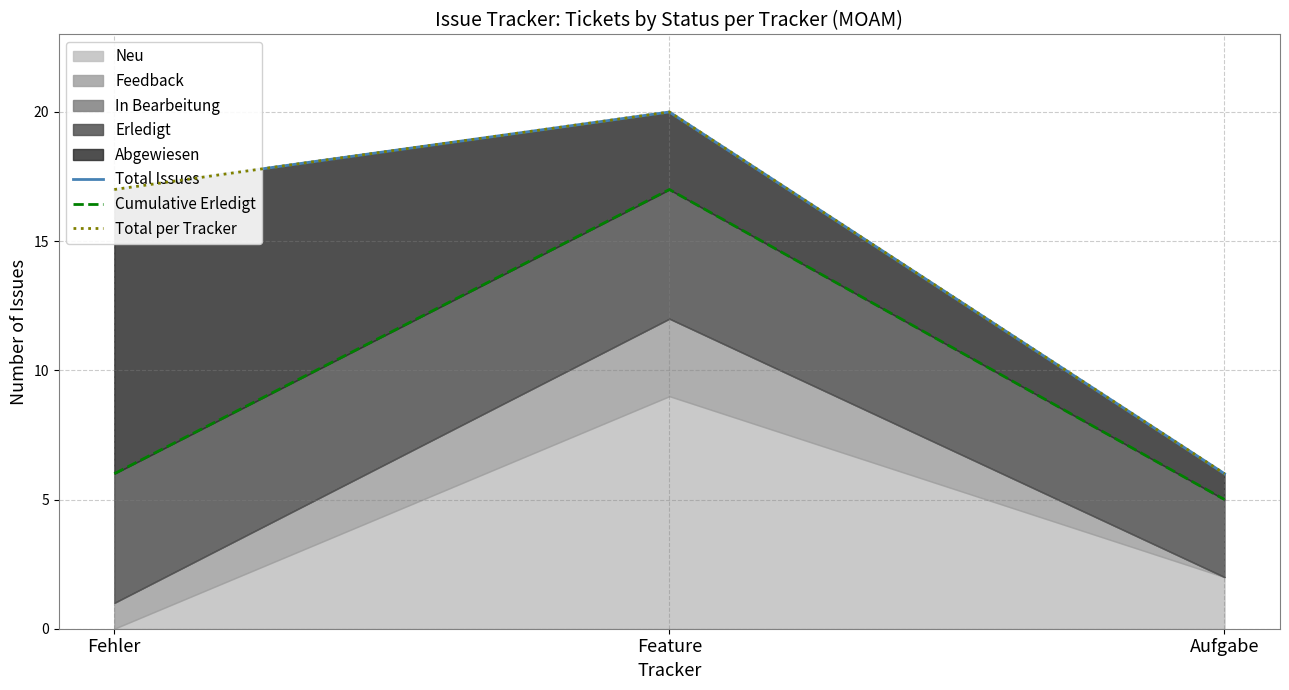

The value of Total per Tracker at Feature is 9. True or false?

False